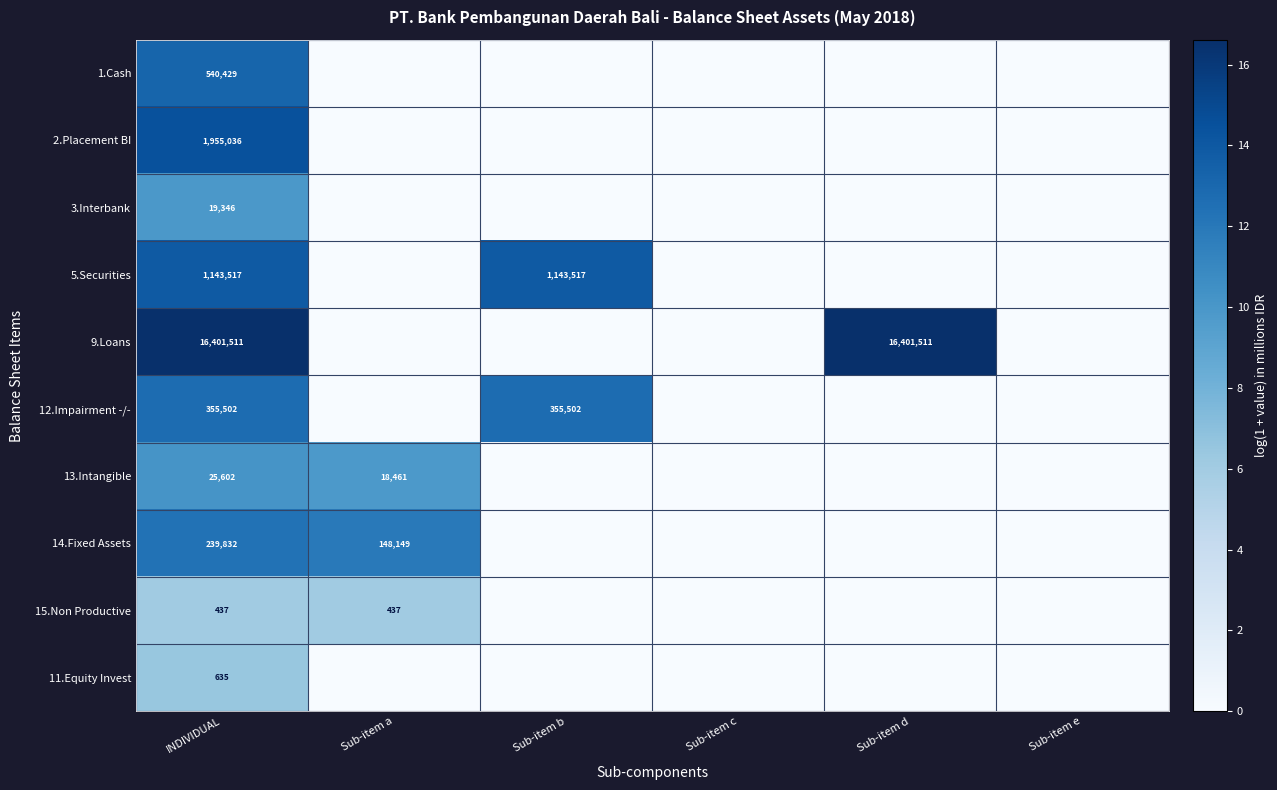

What is the greatest value displayed?

16.6